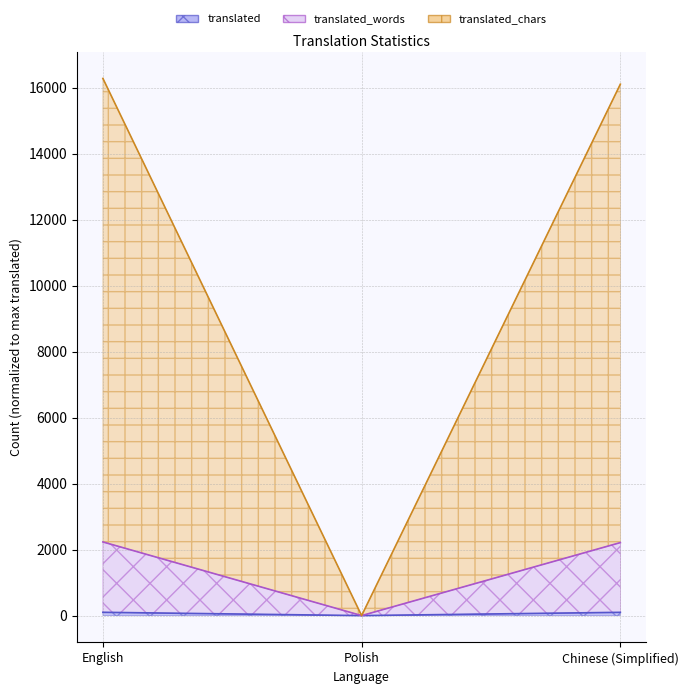

How many data points does each series have?

3